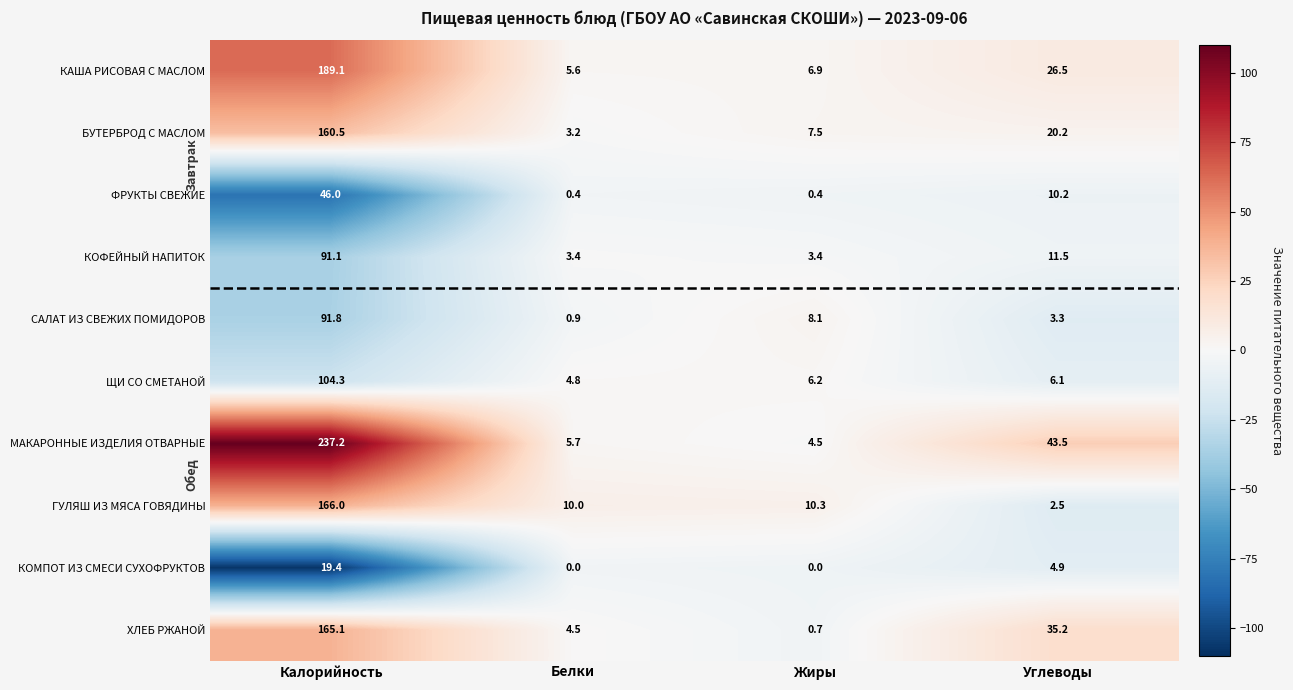

What is the greatest value displayed?

237.2